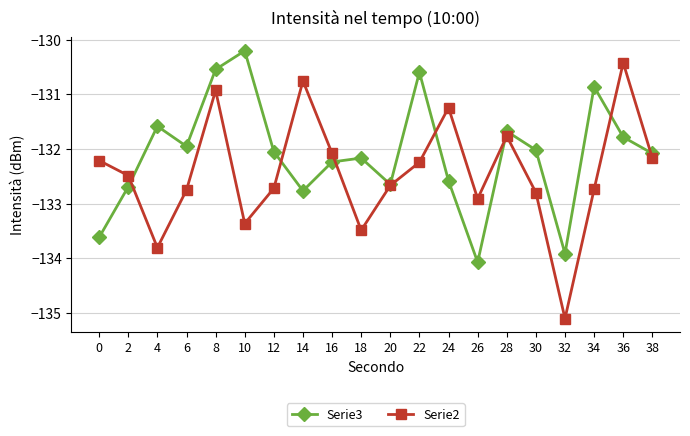

Does the chart display data point markers on the line(s)?

Yes